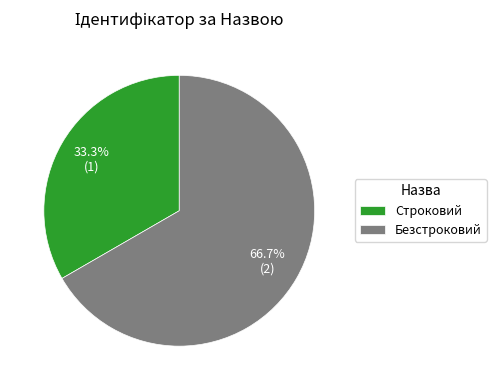

What percentage is the Строковий slice, to the nearest percent?

33%